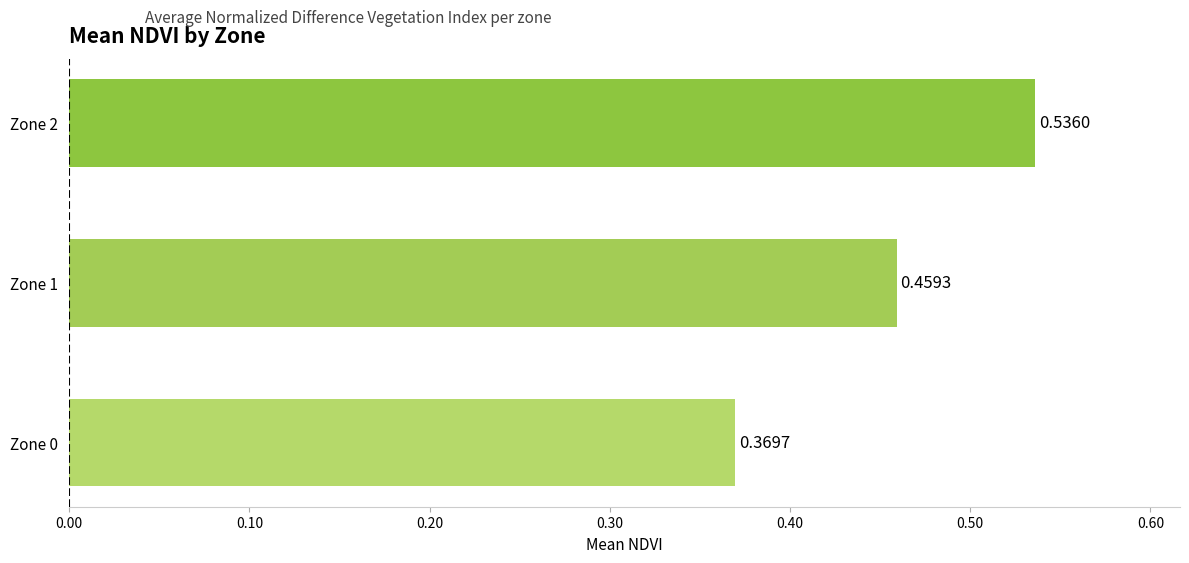

List the labels in order of value, smallest first.

Zone 0, Zone 1, Zone 2